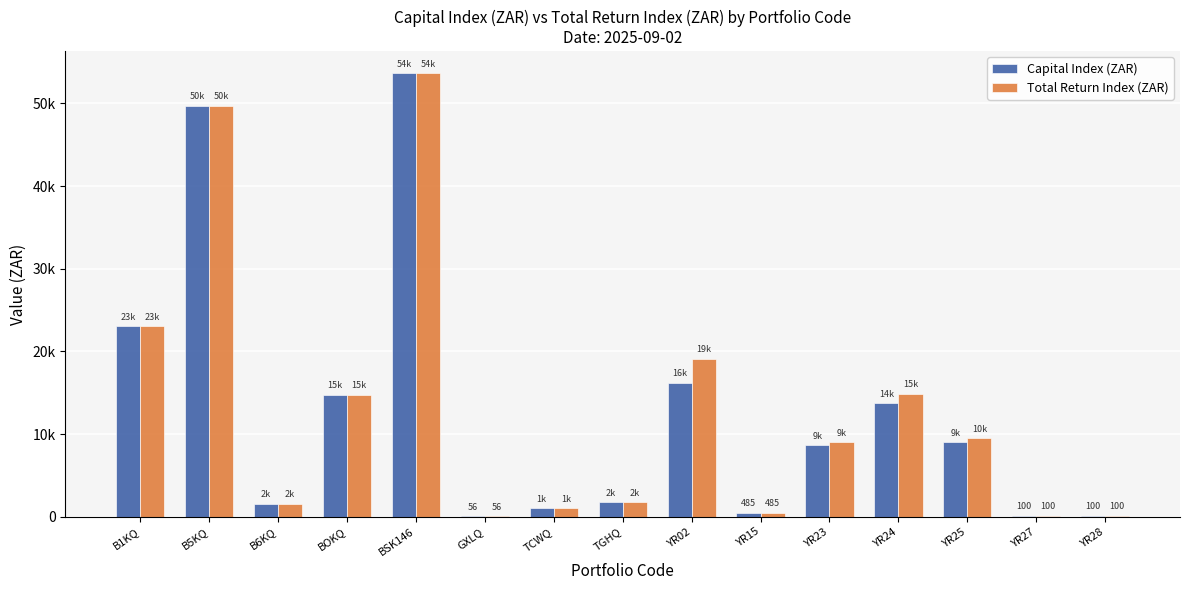

Rank the series by their average value, from highest to lowest.

Total Return Index (ZAR), Capital Index (ZAR)